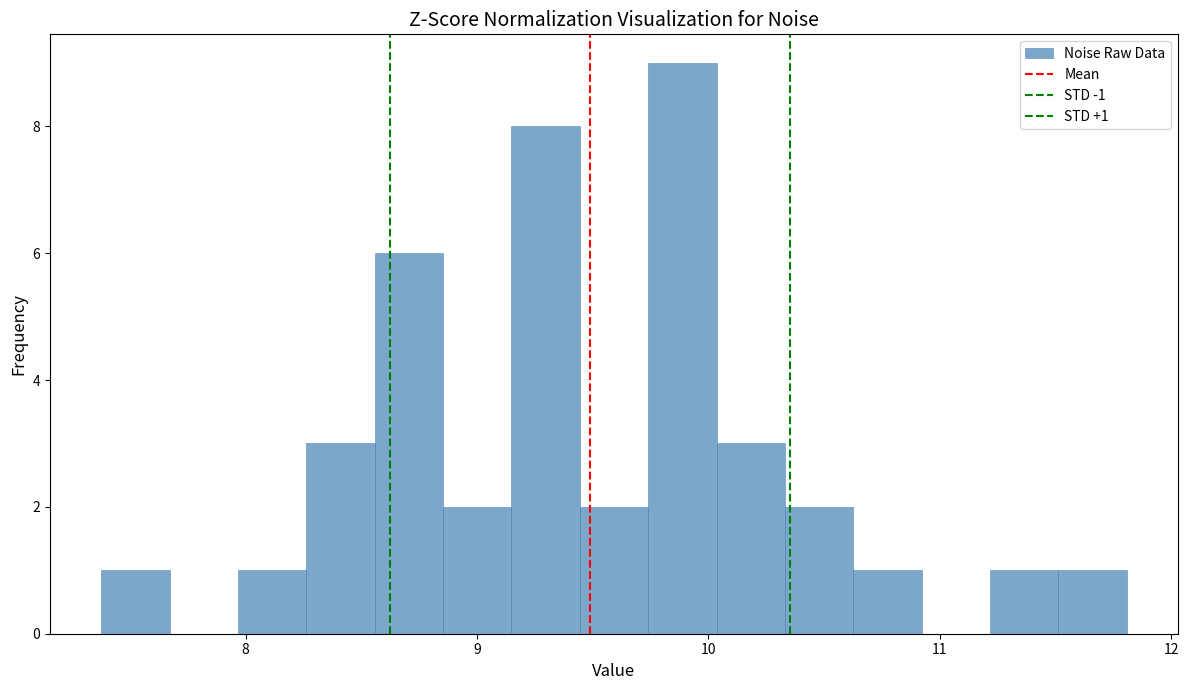

Around what value on the x-axis is the tallest bar? Give the approximate position of its centre, as read against the axis.

9.9